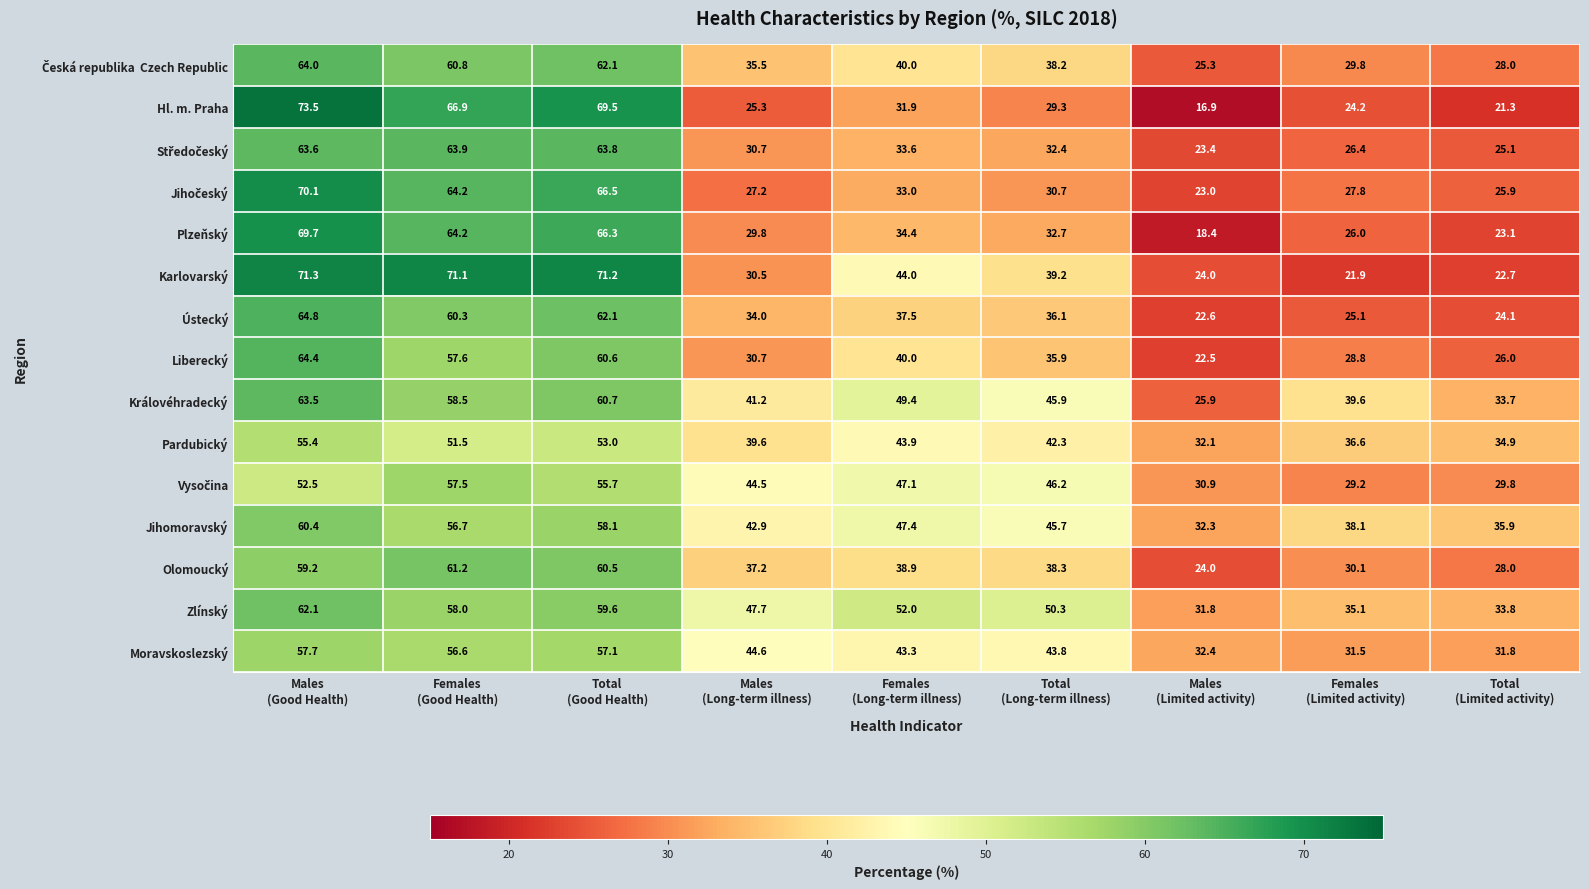

Which series has the largest total across all categories?

Zlínský